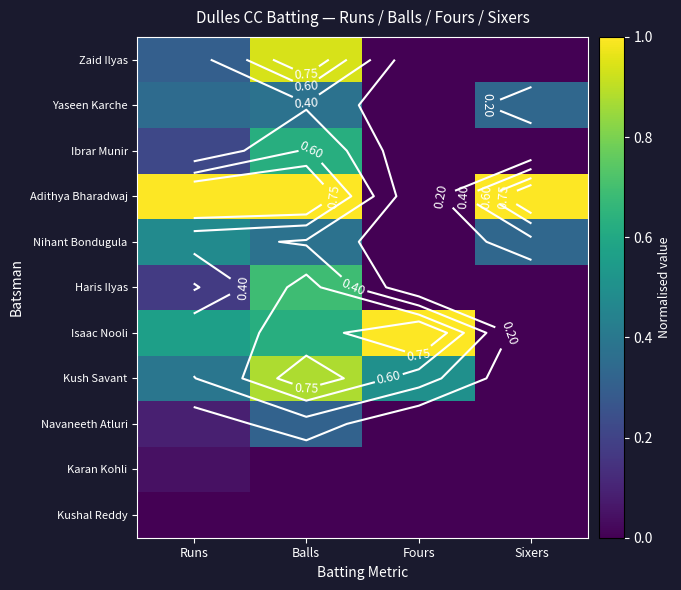

Between Runs and Sixers, which series saw the biggest shift?

Isaac Nooli